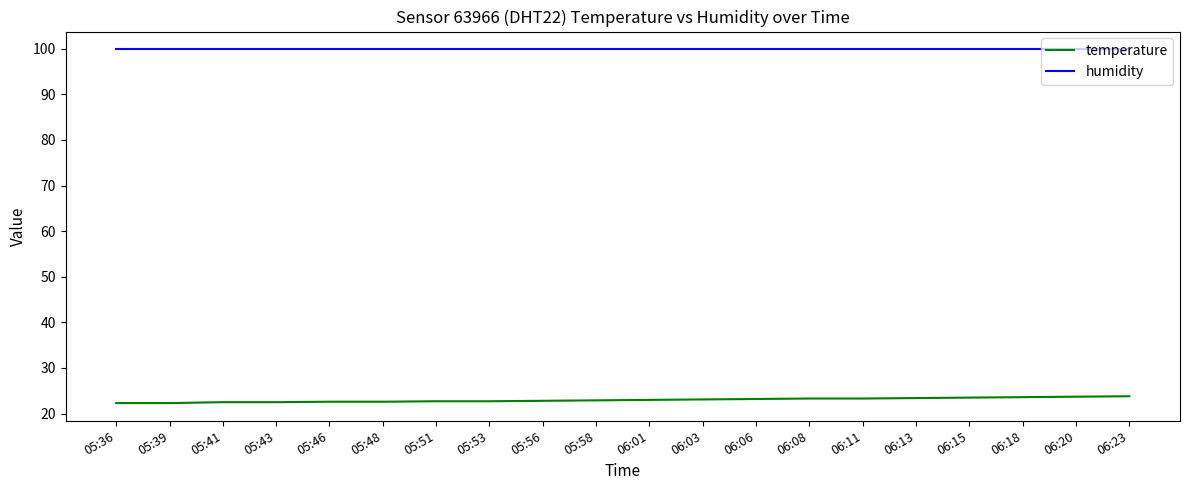

True or false: humidity has a value of 99.9 at 06:08.

True